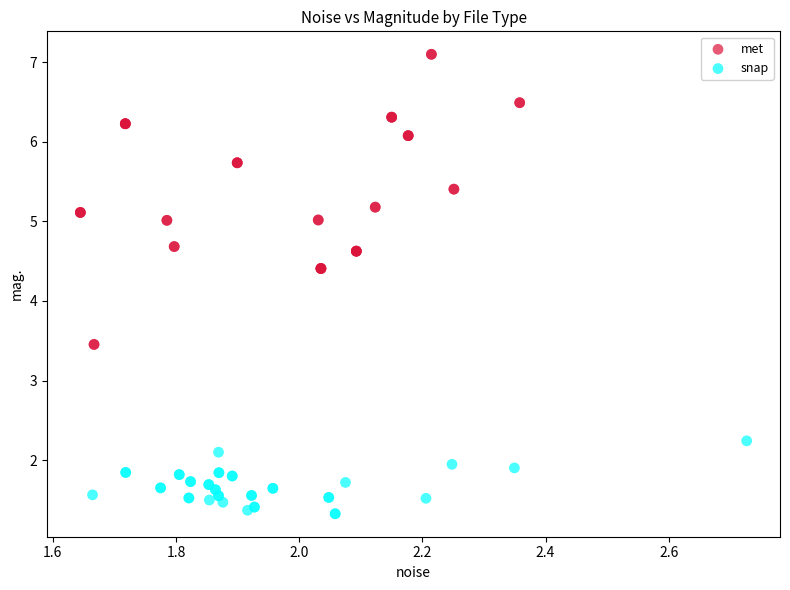

Which series reaches the maximum Y coordinate?

met